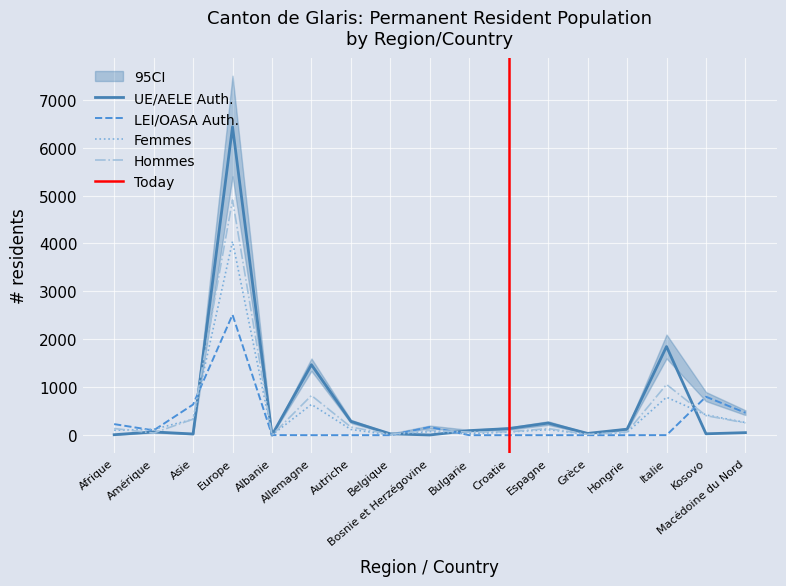

The value of Total (UE/AELE auth.) at Belgique is 28. True or false?

True